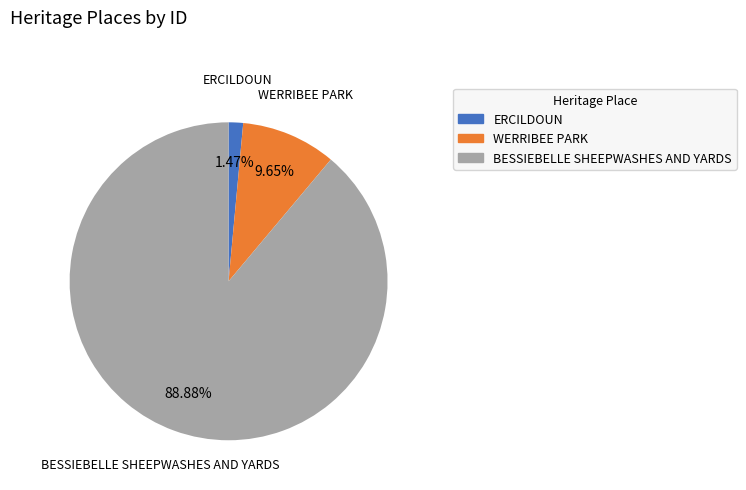

To the nearest percent, what is the difference between the largest and smallest slice percentages?

87%